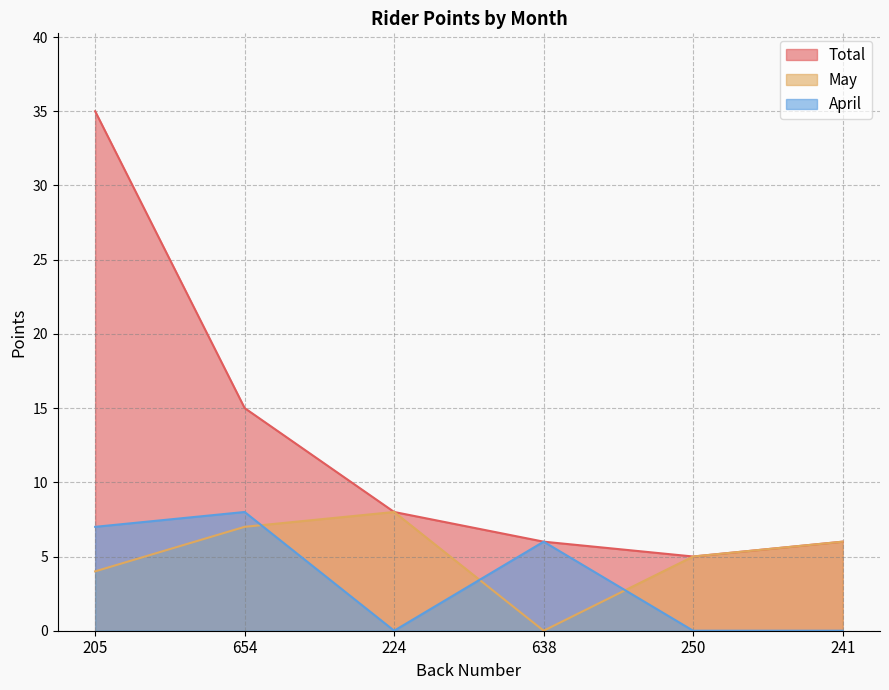

How many lines are shown in the chart?

3